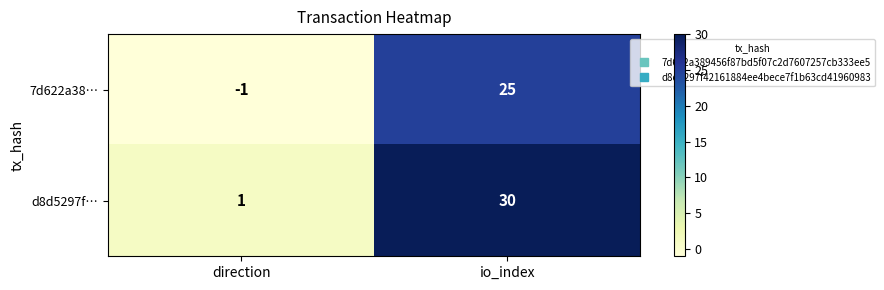

What is the spread (max minus min) of values at io_index?

5